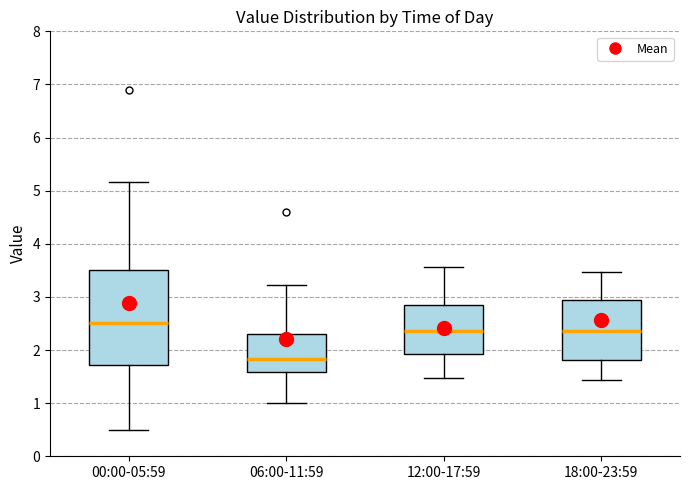

Comparing the boxes themselves (not the whiskers), which one is the tallest?

00:00-05:59